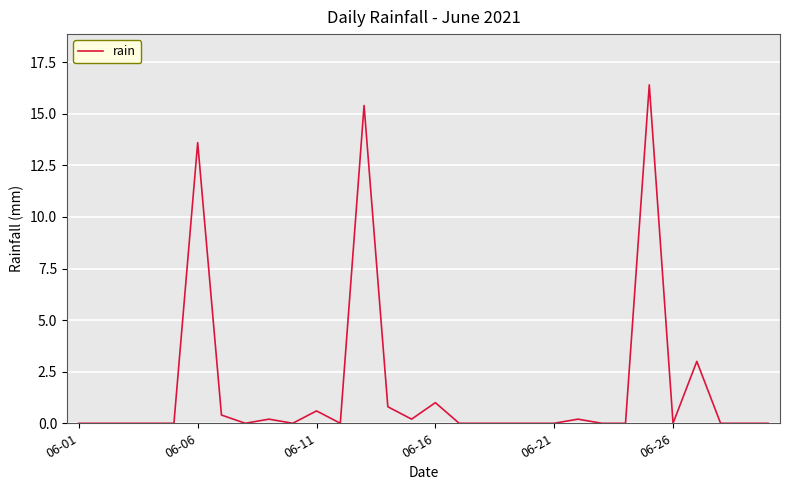

What is the average value?

1.7